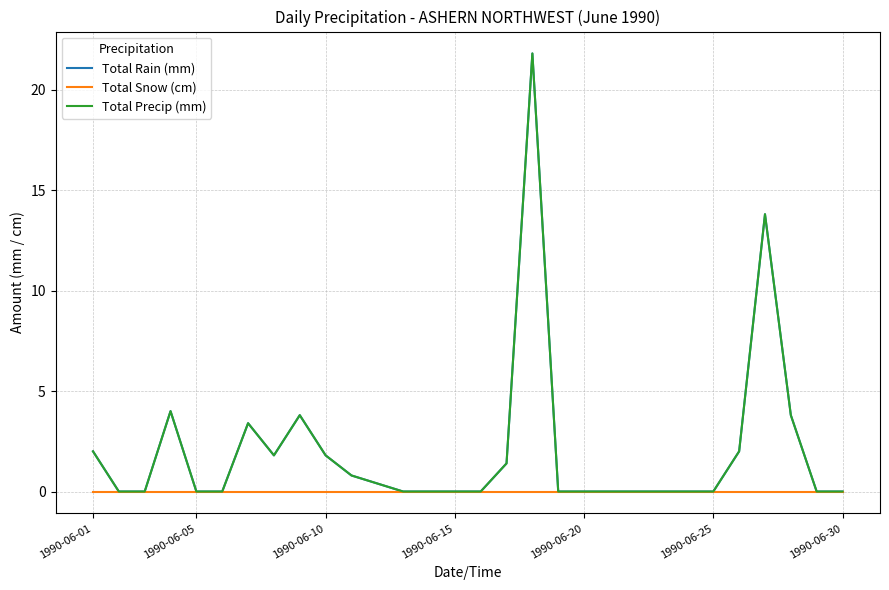

What is the sum of all Total Rain (mm) values?

60.8